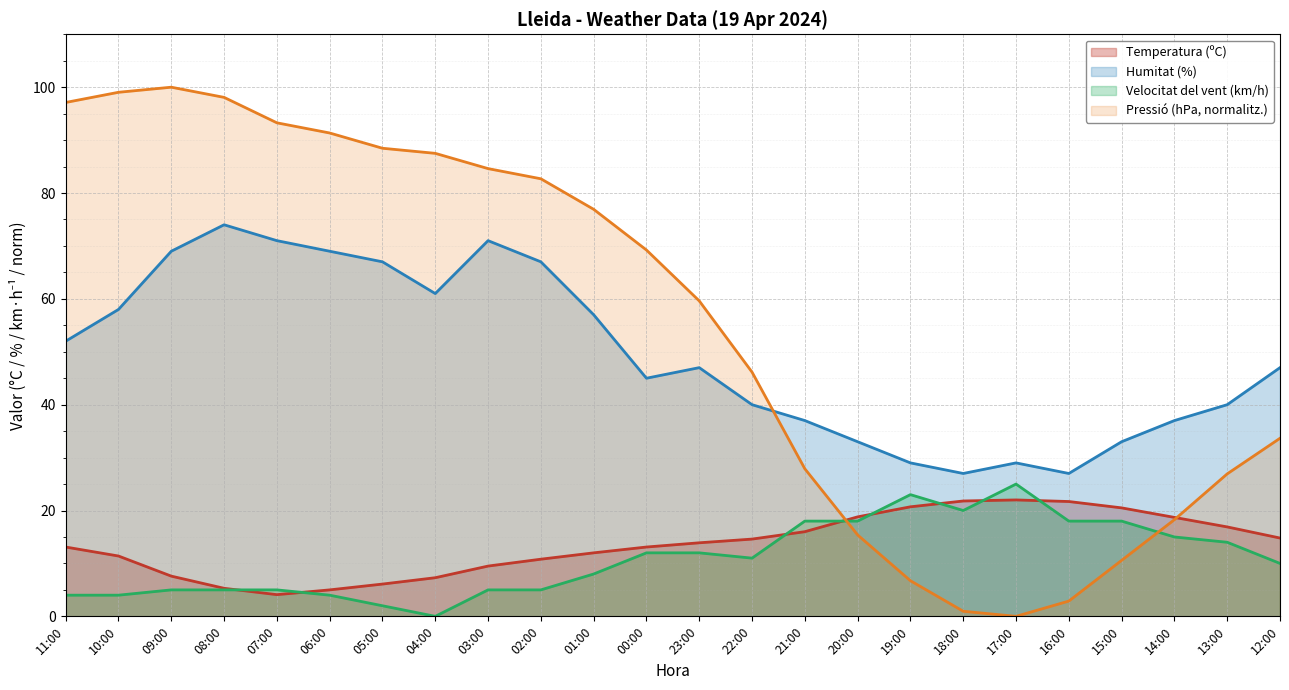

How many data points in Humitat (%) are above 47?

11